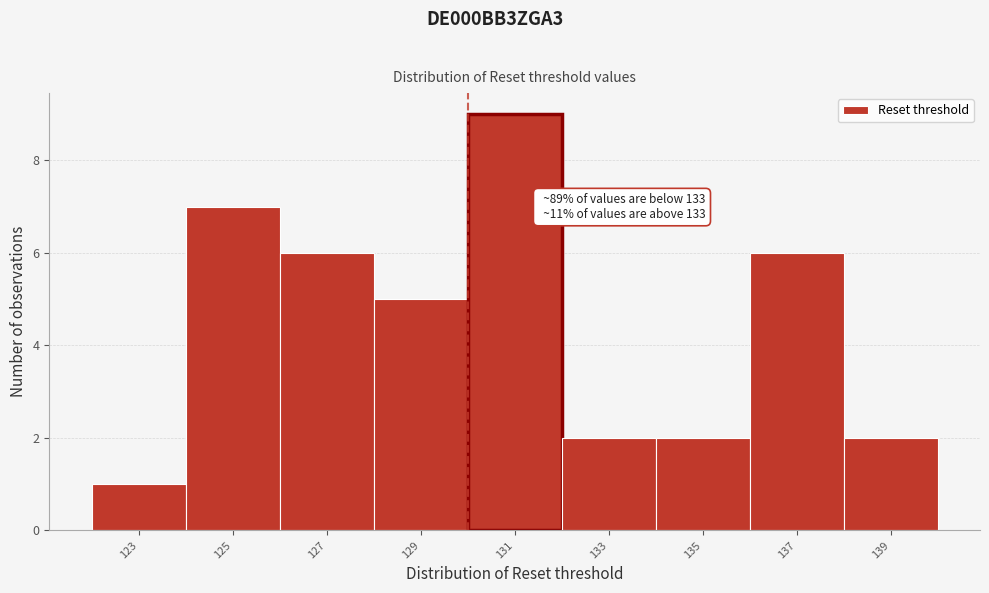

Reading left to right, list all the values displayed in this chart.

1	7	6	5	9	2	2	6	2